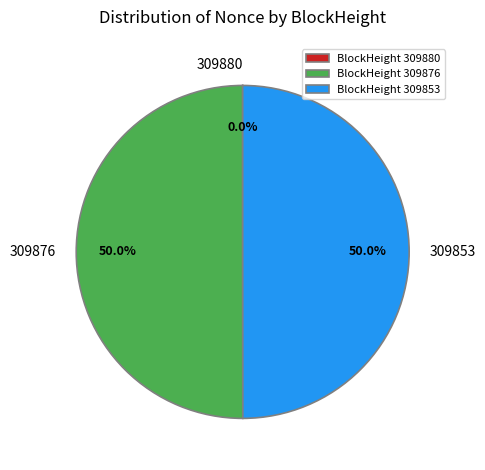

What portion of the pie excludes BlockHeight 309853?

50.0%